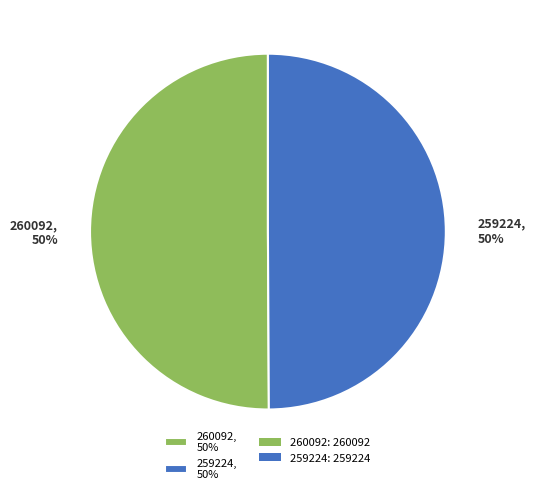

Is the sum of 260092, 50% and 259224, 50% greater than half?

Yes